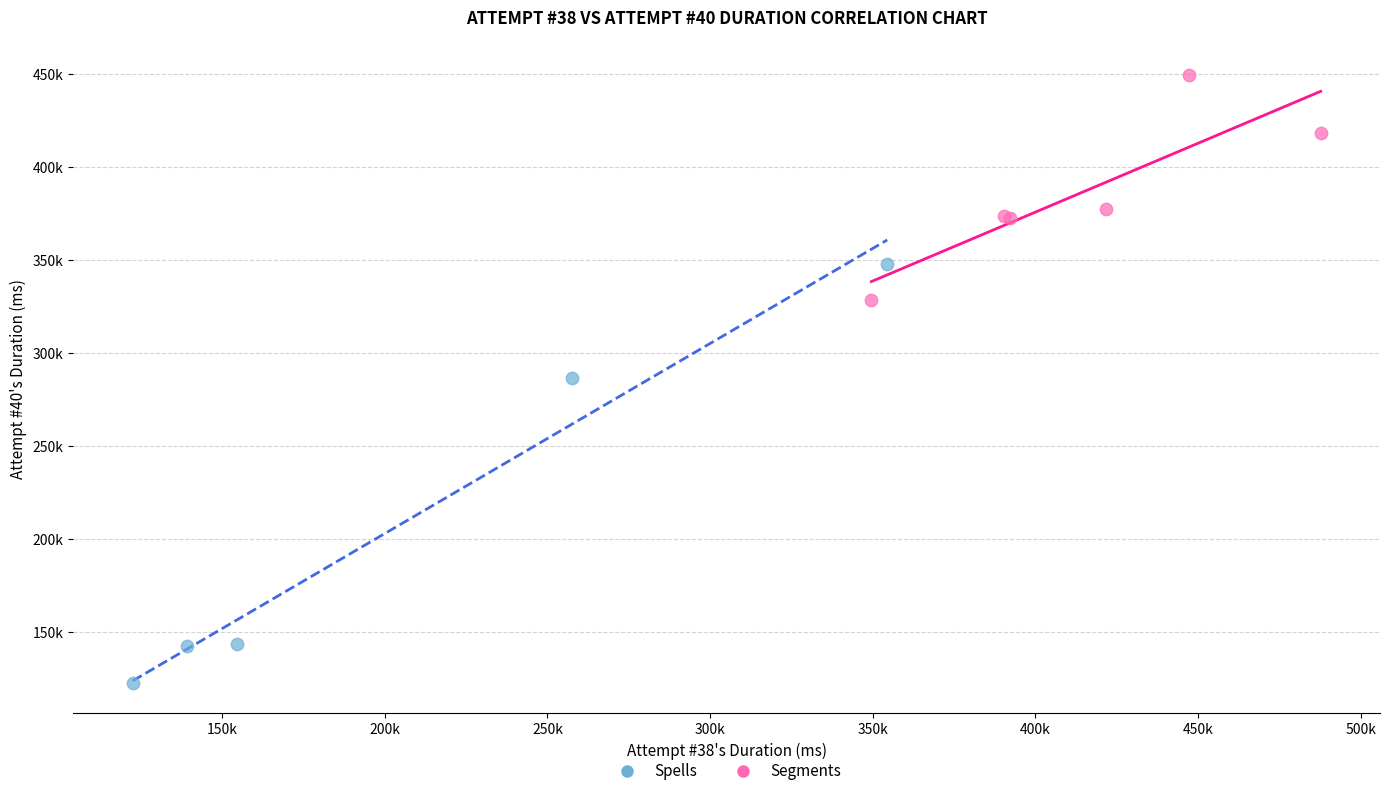

Which series reaches the minimum Y coordinate?

Spells